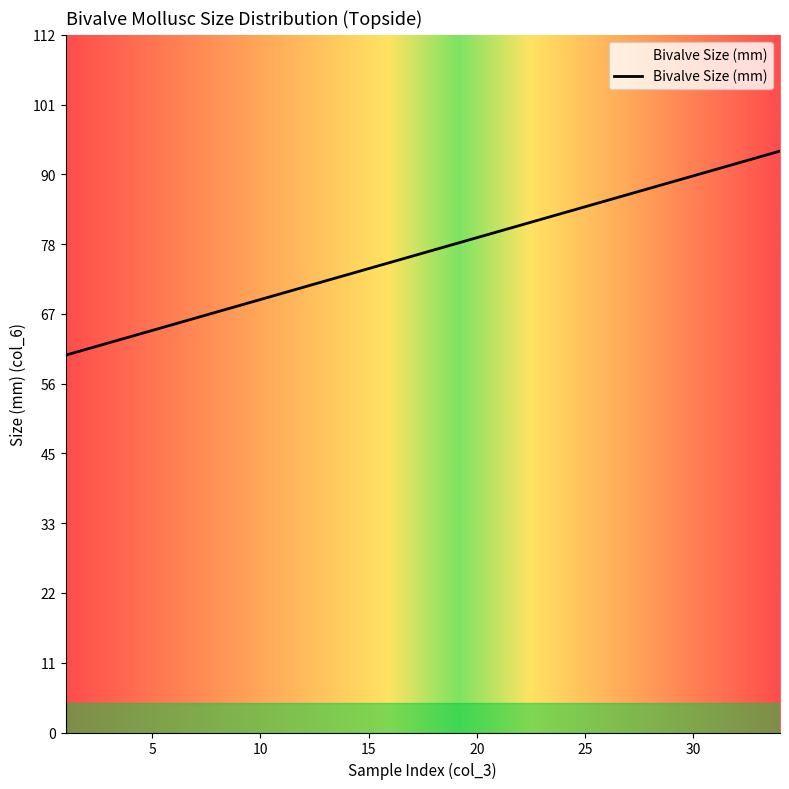

What is the average value?

78